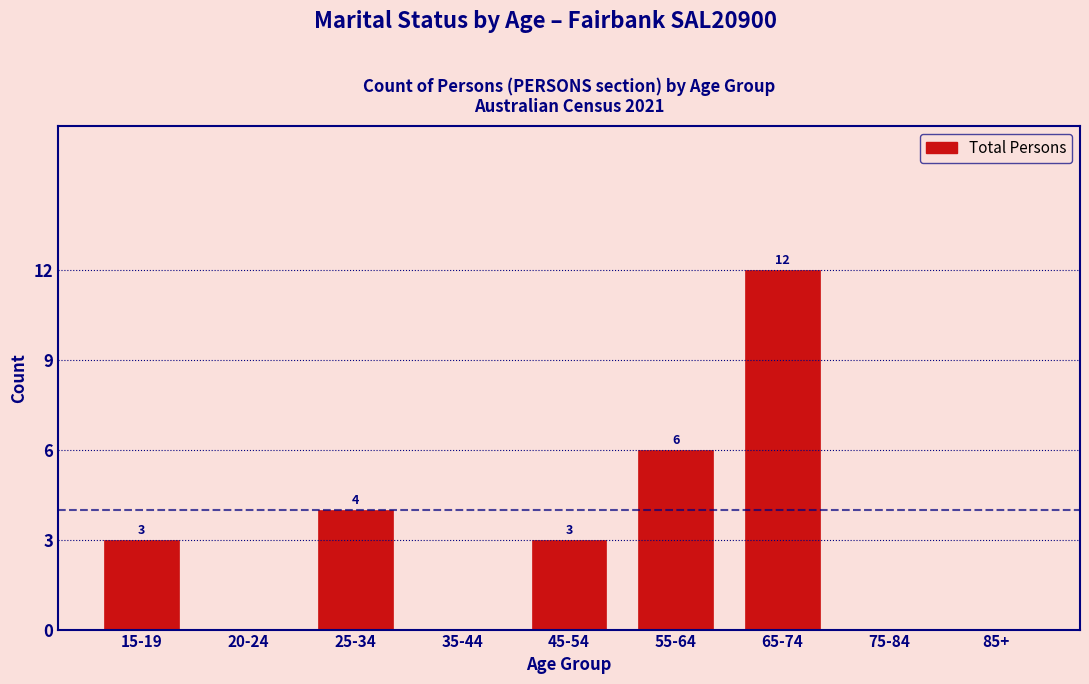

Reading left to right, list all the values displayed in this chart.

15-19=3	20-24=0	25-34=4	35-44=0	45-54=3	55-64=6	65-74=12	75-84=0	85+=0